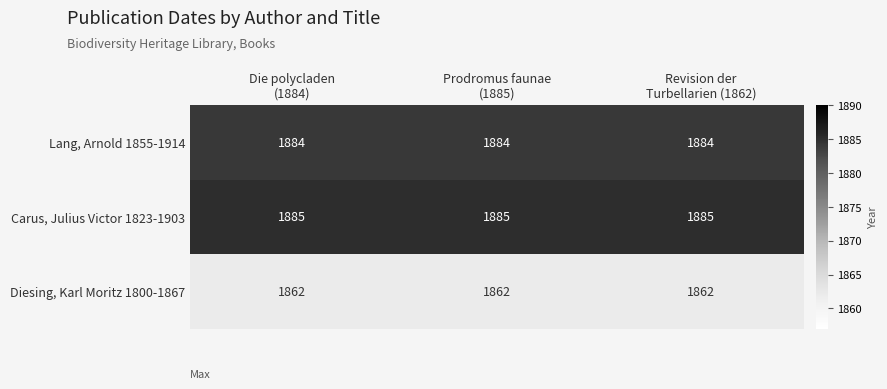

Rank the series by their maximum value, from highest to lowest.

Carus, Julius Victor 1823-1903, Lang, Arnold 1855-1914, Diesing, Karl Moritz 1800-1867